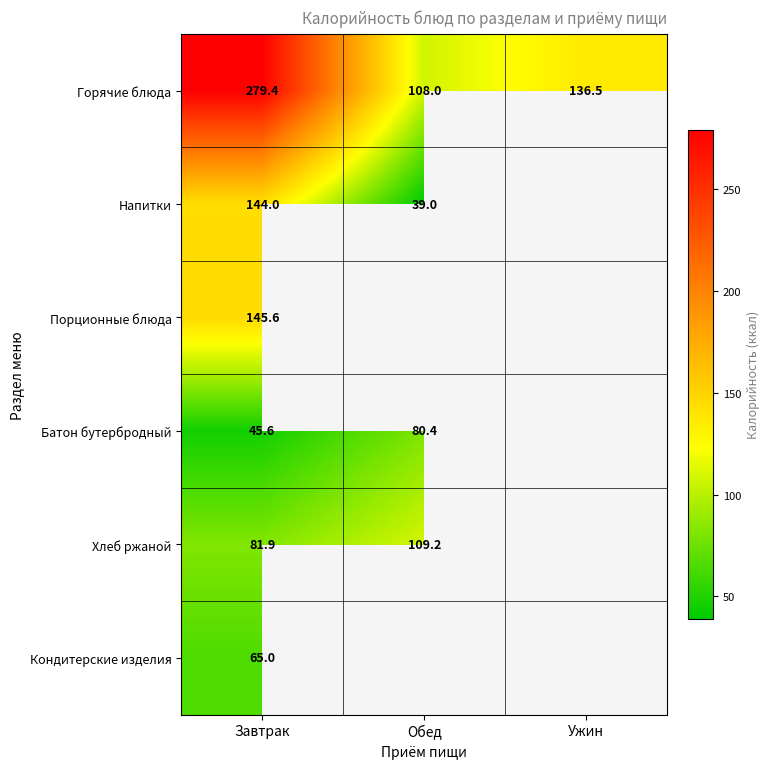

The value of Горячие блюда at Ужин is 136.5. True or false?

True